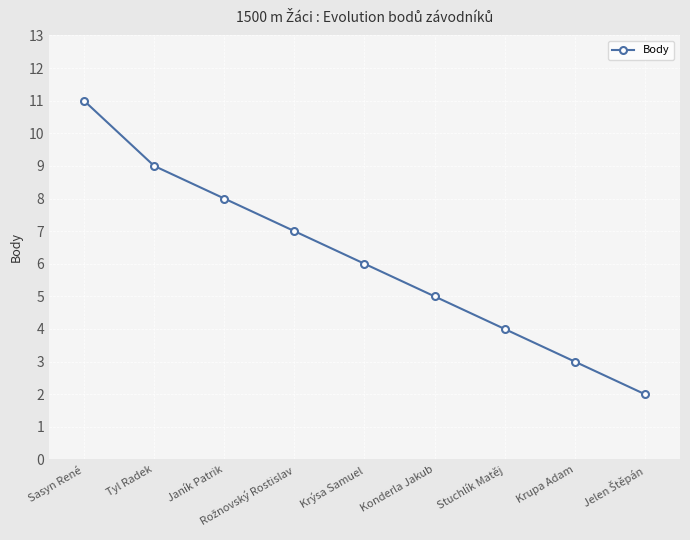

Reading left to right, extract all data points from this chart.

11	9	8	7	6	5	4	3	2